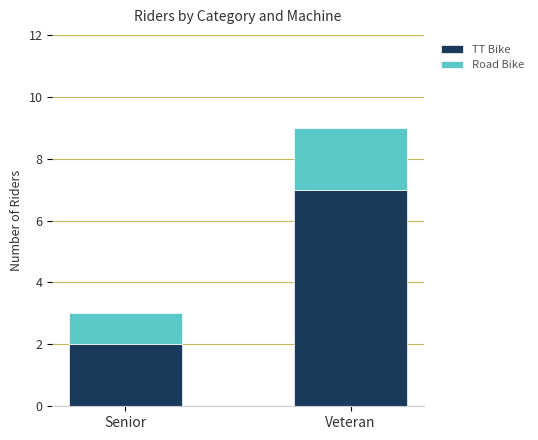

Are the bars horizontal?

No